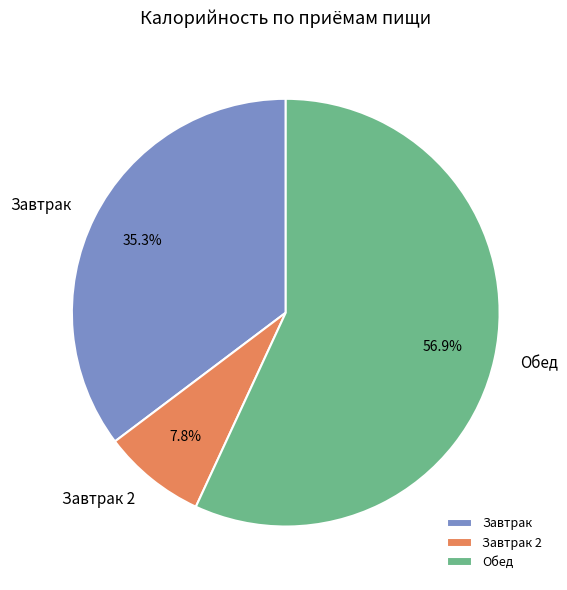

Approximately how many times larger is the value at Завтрак compared to Завтрак 2?

4.5